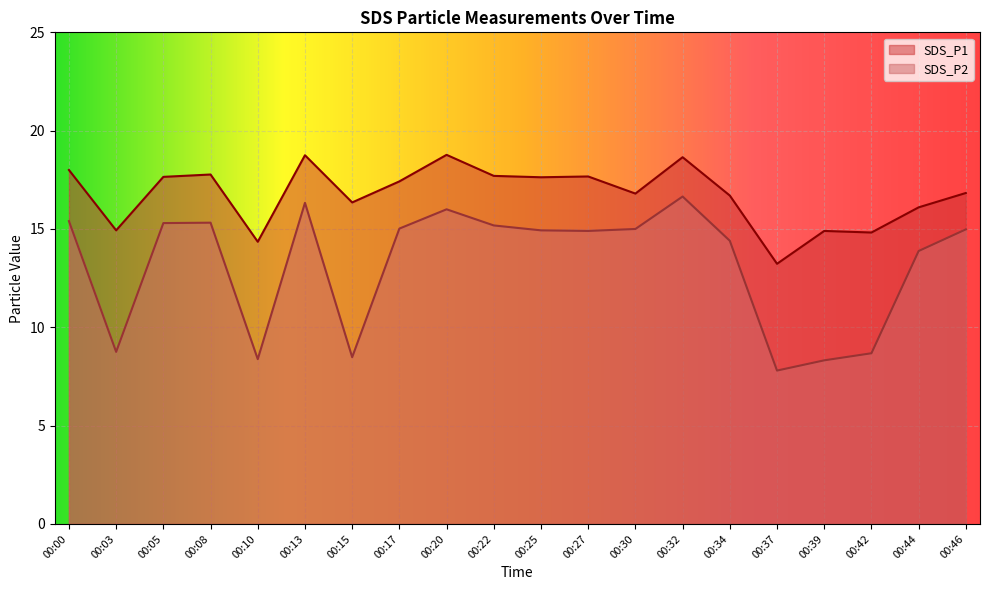

At how many categories does at least one series exceed 14?

19